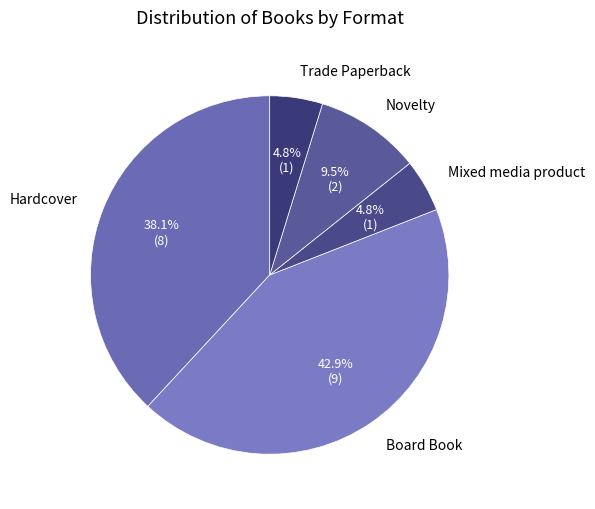

Does Novelty account for over 50% of the chart?

No